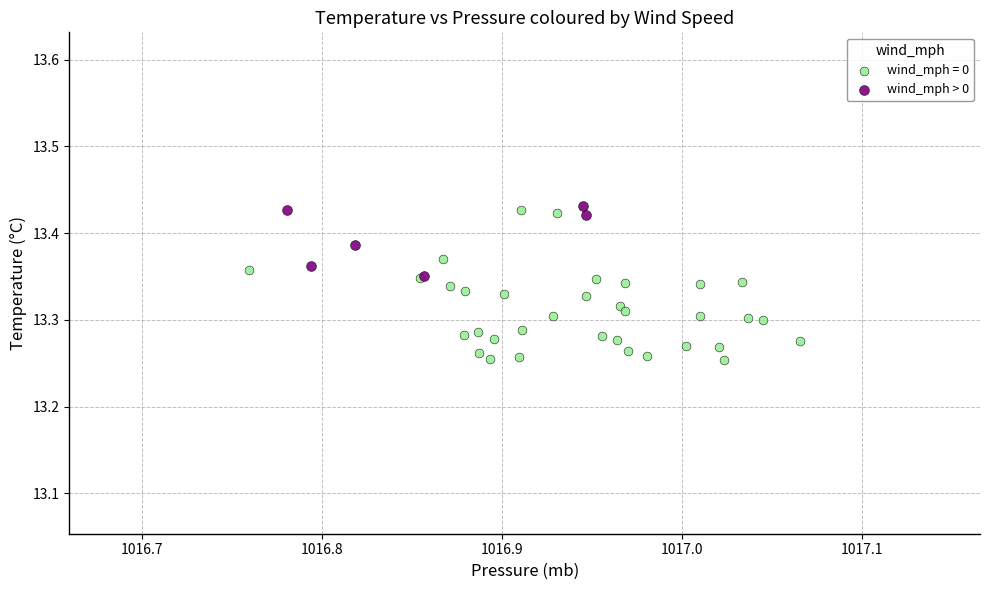

Which series reaches the minimum Y coordinate?

wind_mph = 0